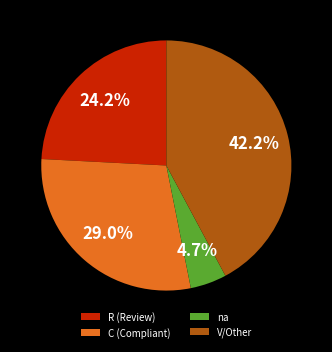

Which has a higher value, V/Other or C (Compliant)?

V/Other